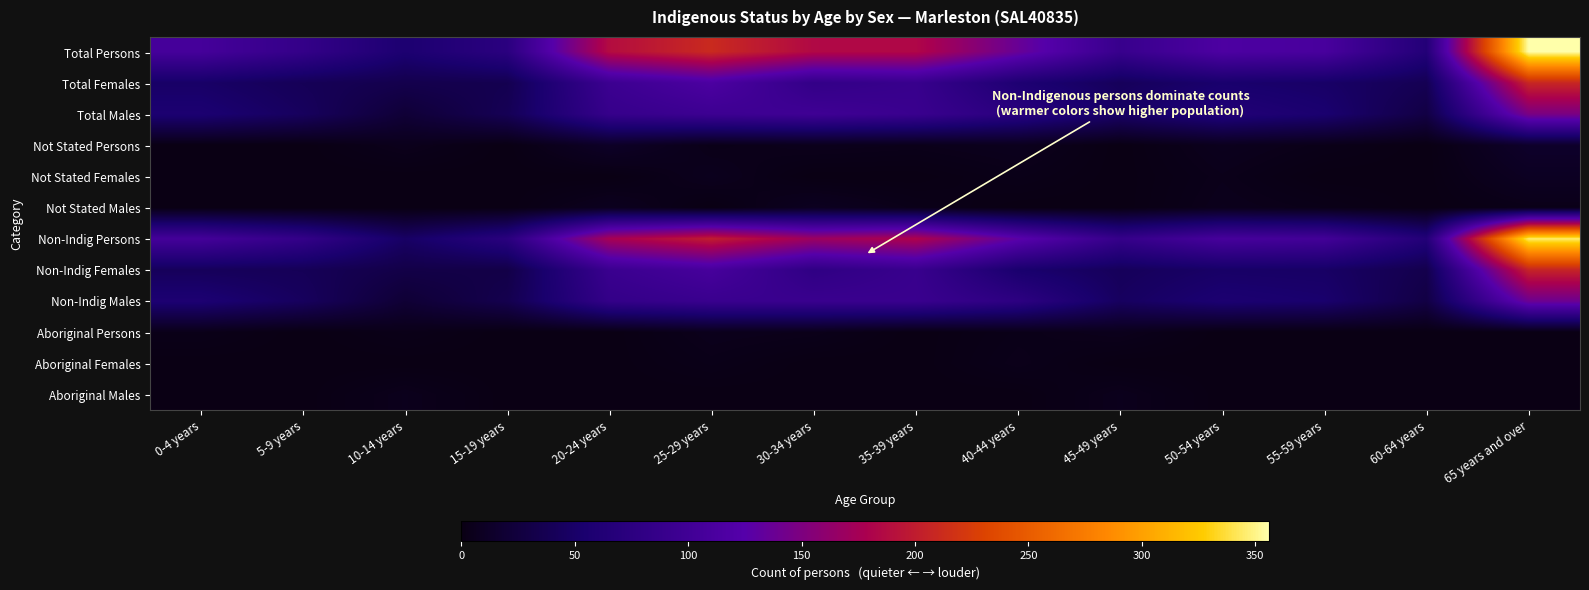

What is the total value across all series at 20-24 years?

744